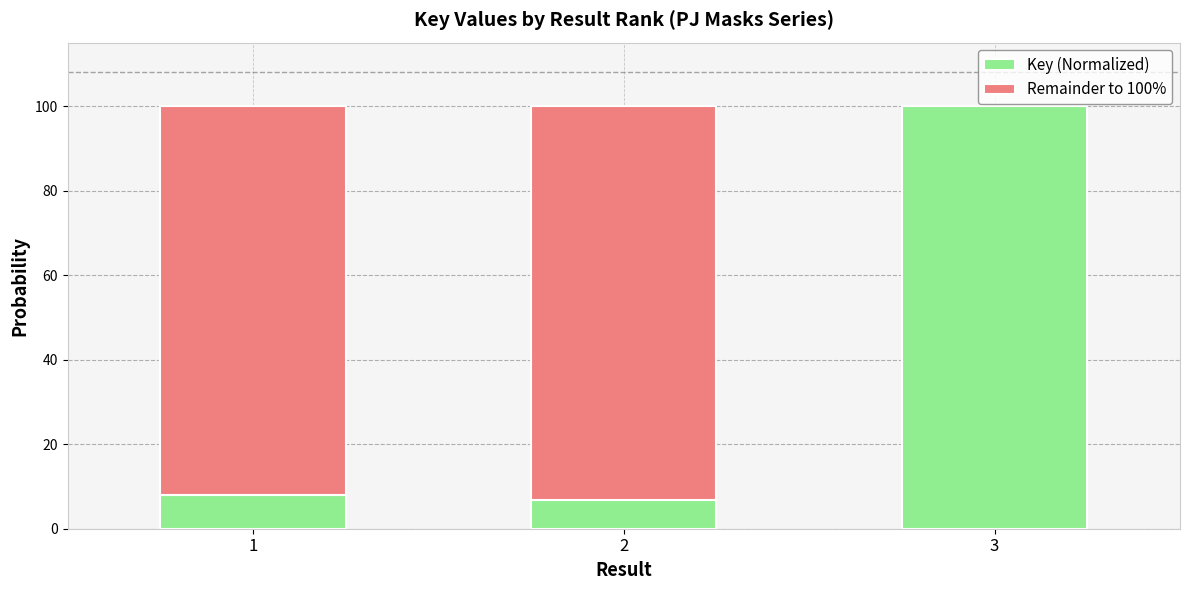

The value of Key (Normalized) at 3 is 100.0. True or false?

True